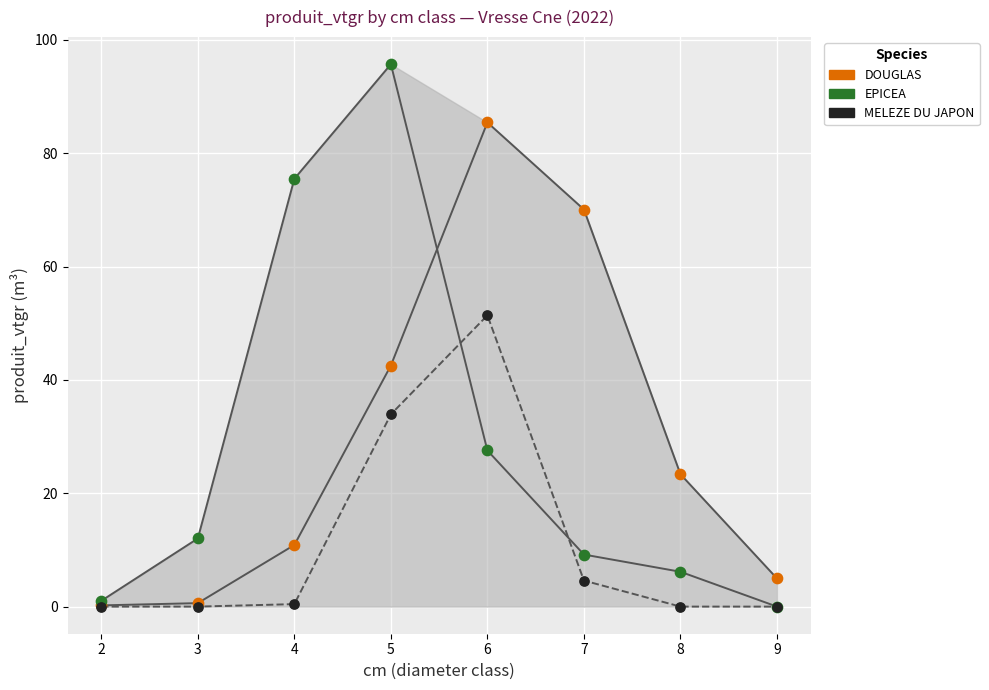

Which series contains the highest Y value?

EPICEA